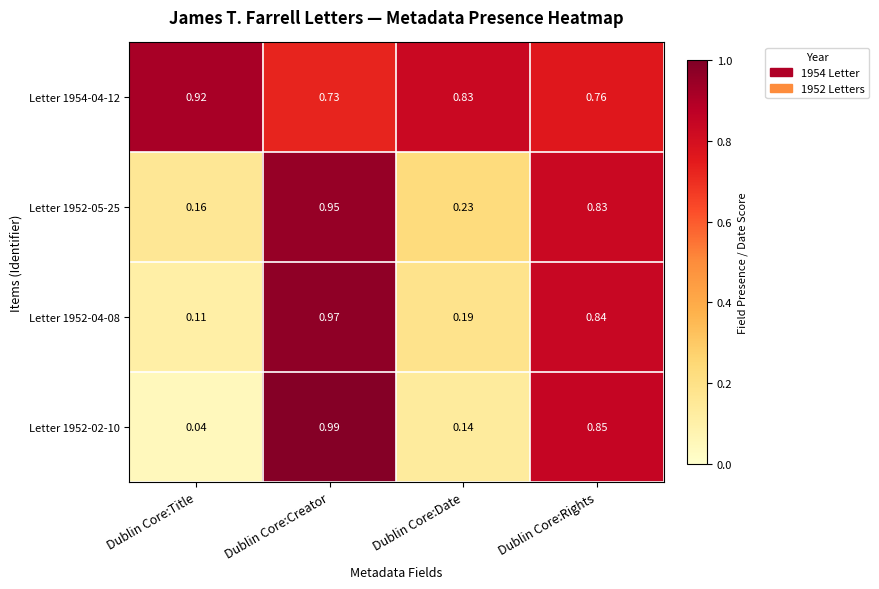

At which label does Letter 1952-02-10 reach its minimum?

Dublin Core:Title